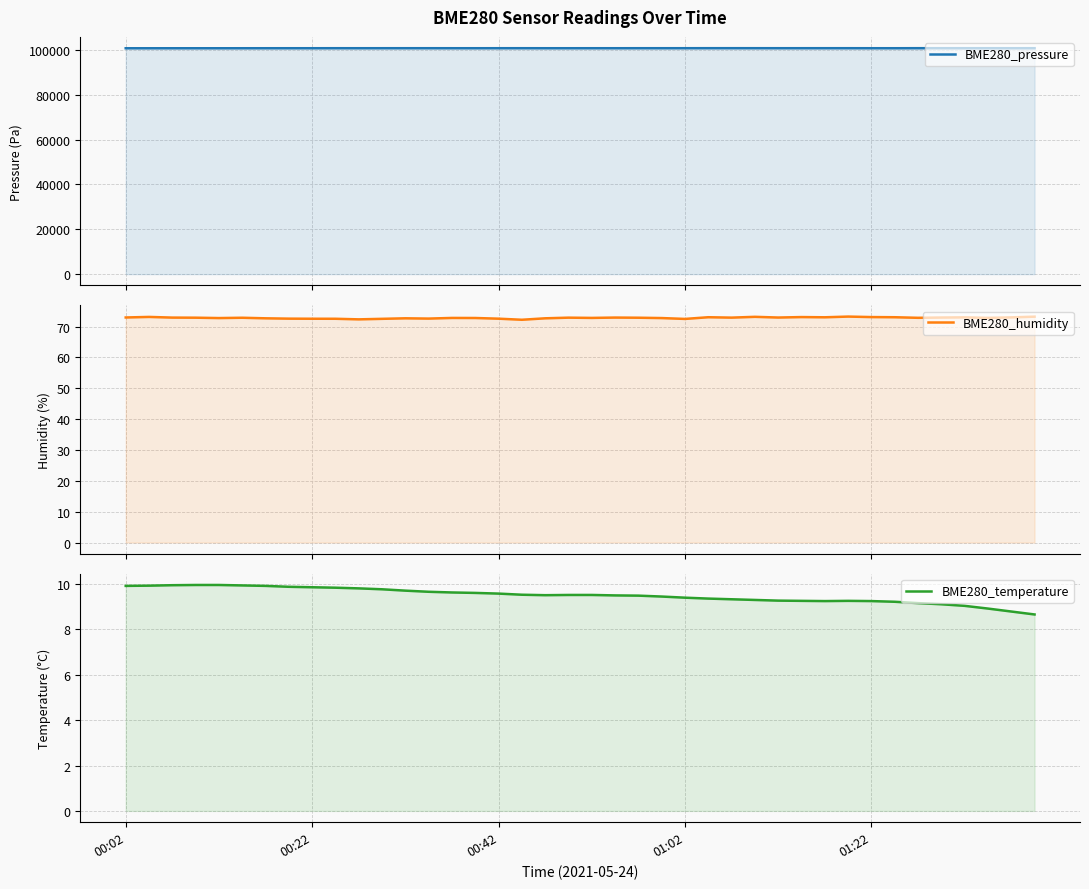

Is the value of BME280_temperature at 37 greater than the value of BME280_pressure at 01:02?

No